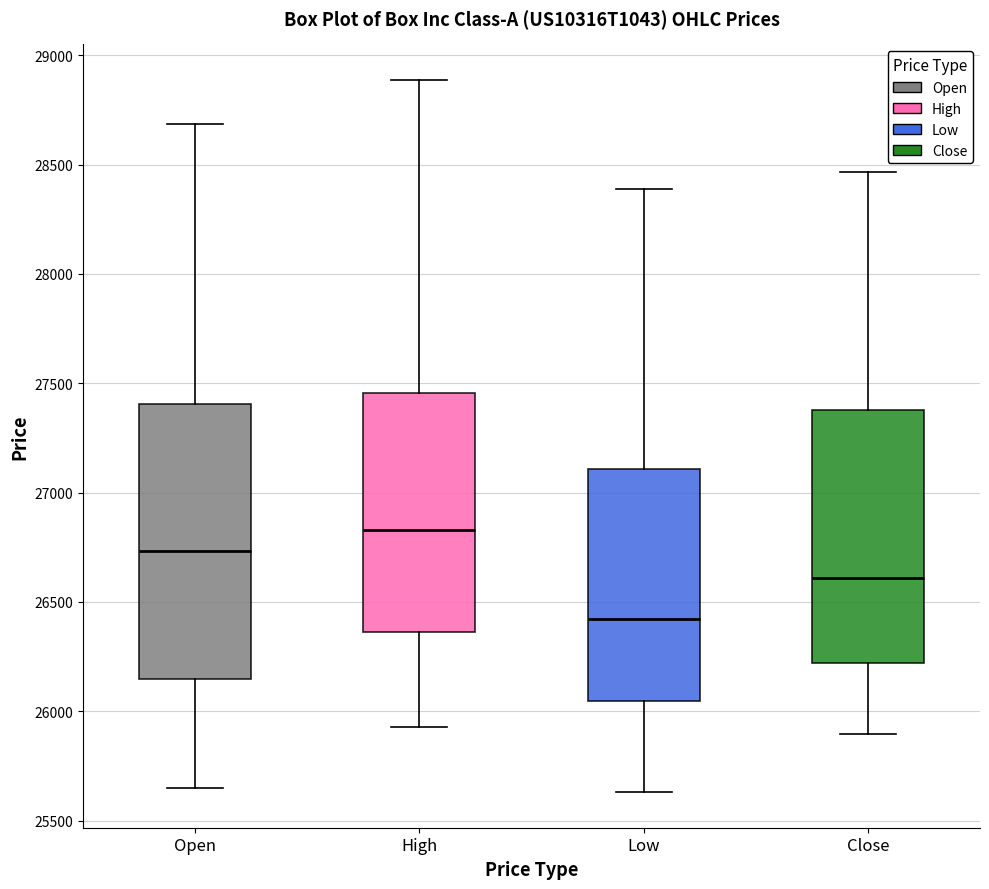

Reading left to right, read every box against the y-axis: the position of its median line, the range the box covers, and the ends of its whiskers. The values are not printed on the chart, so give them approximately, as read against the axis.

Open: median 26750, box 26150 to 27400, whiskers 25650 to 28700
High: median 26850, box 26350 to 27450, whiskers 25950 to 28900
Low: median 26400, box 26050 to 27100, whiskers 25650 to 28400
Close: median 26600, box 26200 to 27400, whiskers 25900 to 28450